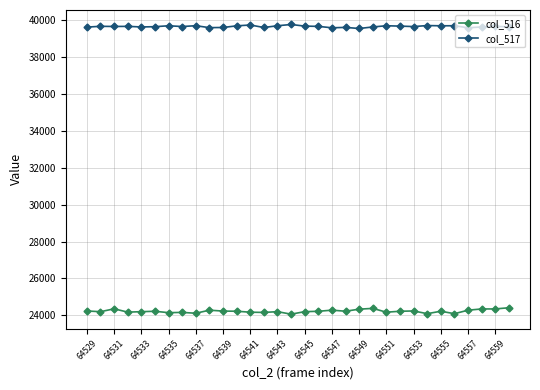

Which series has the largest range (max minus min)?

col_516